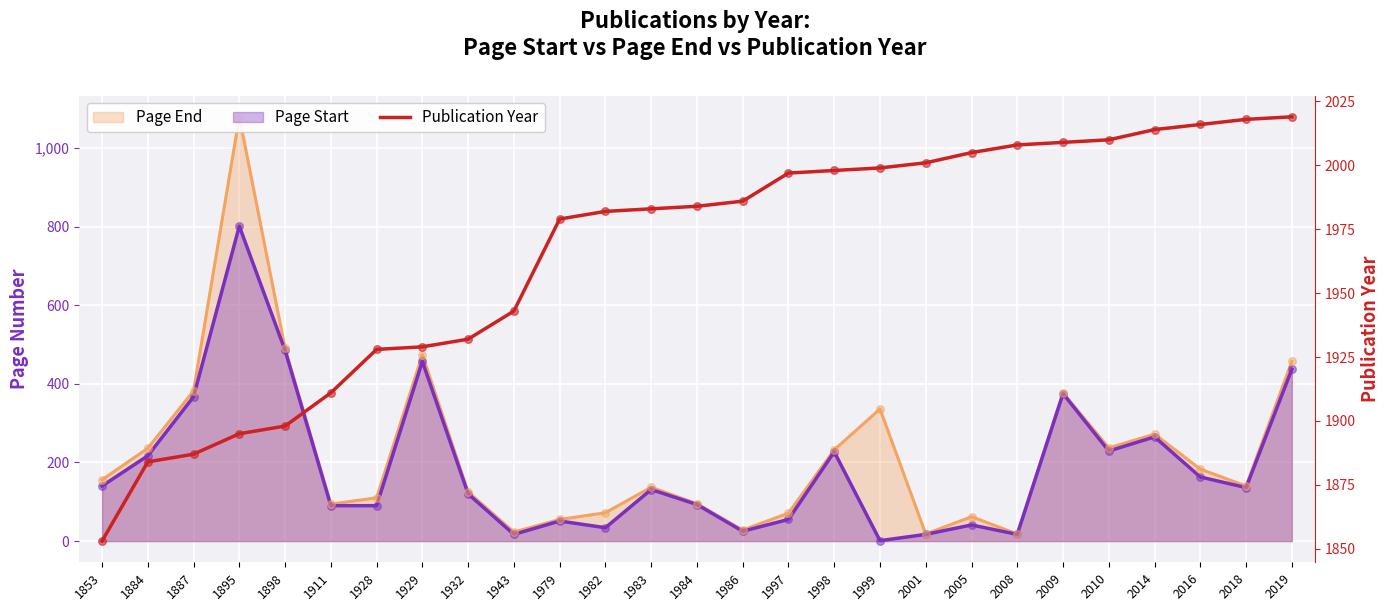

What is the change in value from 1928 to 2019?

+91